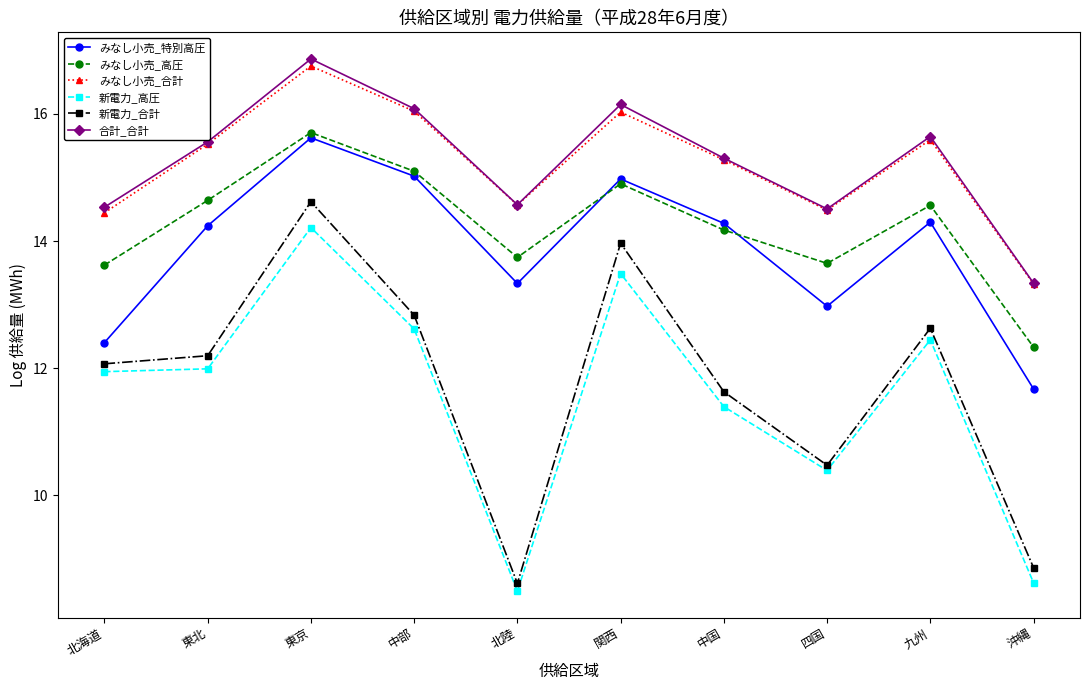

Reading left to right, what are all the values shown in this chart?

みなし小売_特別高圧: 北海道=12.4	東北=14.2	東京=15.6	中部=15.0	北陸=13.3	関西=15.0	中国=14.3	四国=13.0	九州=14.3	沖縄=11.7
みなし小売_高圧: 北海道=13.6	東北=14.6	東京=15.7	中部=15.1	北陸=13.7	関西=14.9	中国=14.2	四国=13.6	九州=14.6	沖縄=12.3
みなし小売_合計: 北海道=14.4	東北=15.5	東京=16.8	中部=16.0	北陸=14.6	関西=16.0	中国=15.3	四国=14.5	九州=15.6	沖縄=13.3
新電力_高圧: 北海道=11.9	東北=12.0	東京=14.2	中部=12.6	北陸=8.5	関西=13.5	中国=11.4	四国=10.4	九州=12.4	沖縄=8.6
新電力_合計: 北海道=12.1	東北=12.2	東京=14.6	中部=12.8	北陸=8.6	関西=14.0	中国=11.6	四国=10.5	九州=12.6	沖縄=8.9
合計_合計: 北海道=14.5	東北=15.6	東京=16.9	中部=16.1	北陸=14.6	関西=16.1	中国=15.3	四国=14.5	九州=15.6	沖縄=13.3